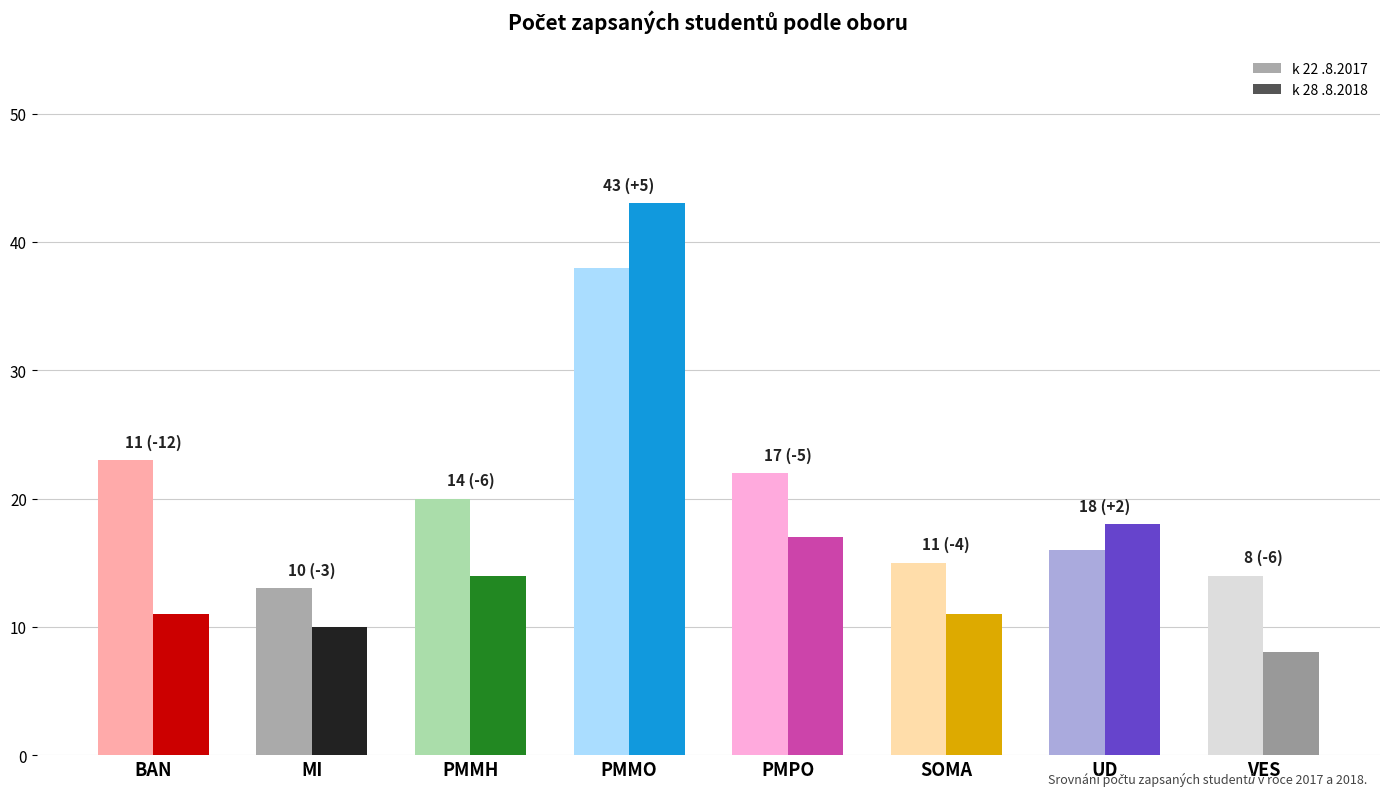

What is the minimum value shown in the chart?

8